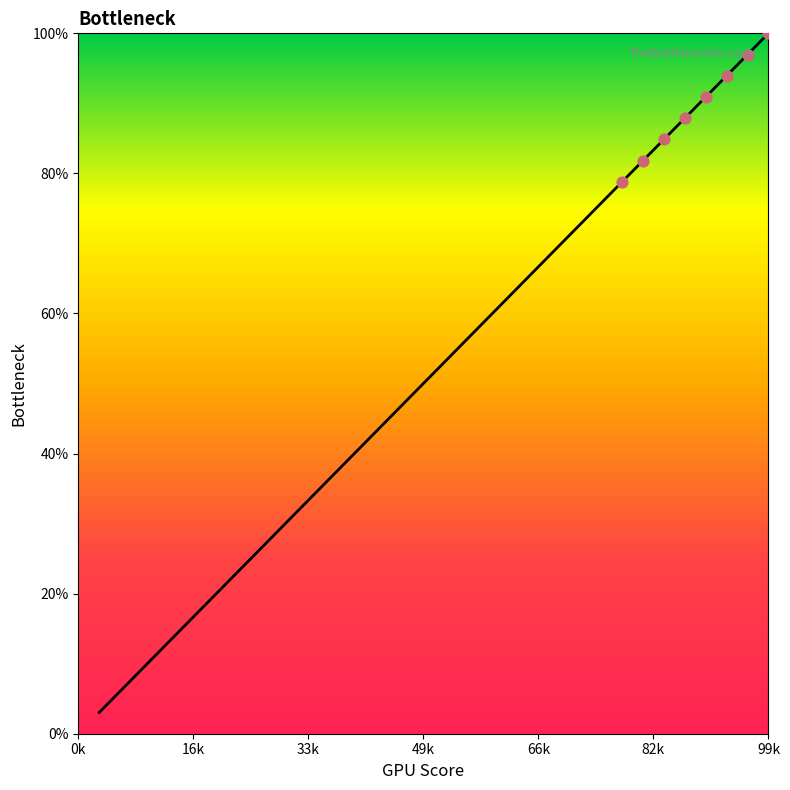

What is the difference between the maximum and minimum values?

97.0